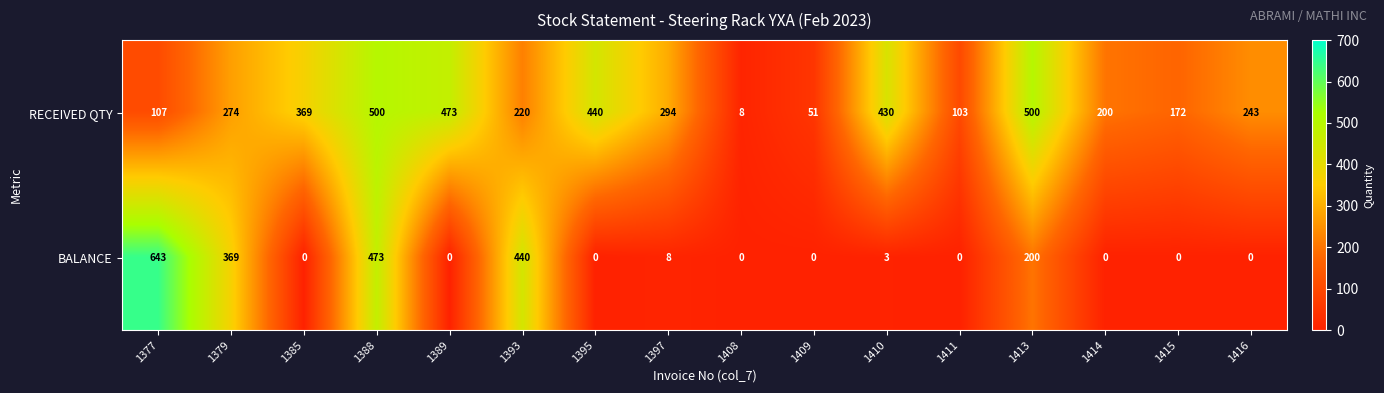

Which series has the largest range (max minus min)?

BALANCE